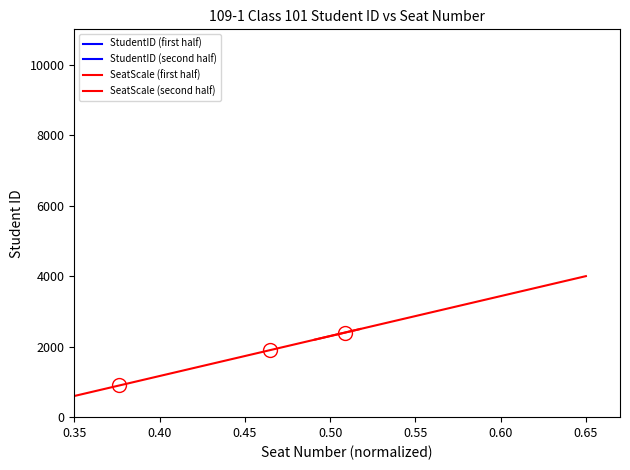

The value of SeatScale (second half) at 0.65 is 4207. True or false?

False